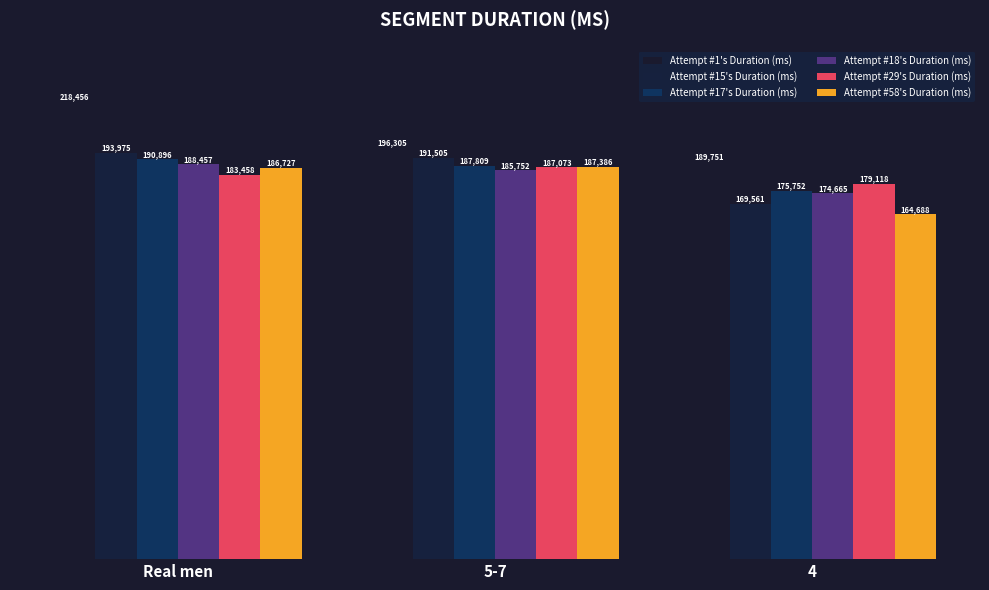

What is the total value across all series at Real men?

1161969